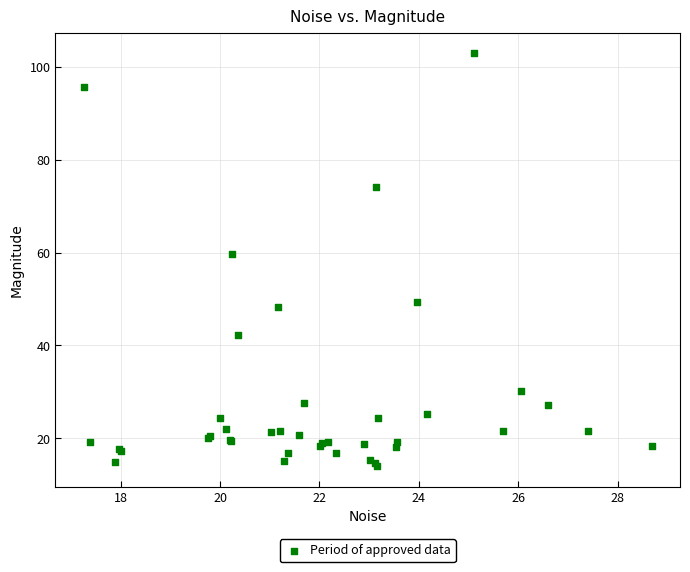

What Y value in the scatter plot is closest to 58?

59.7